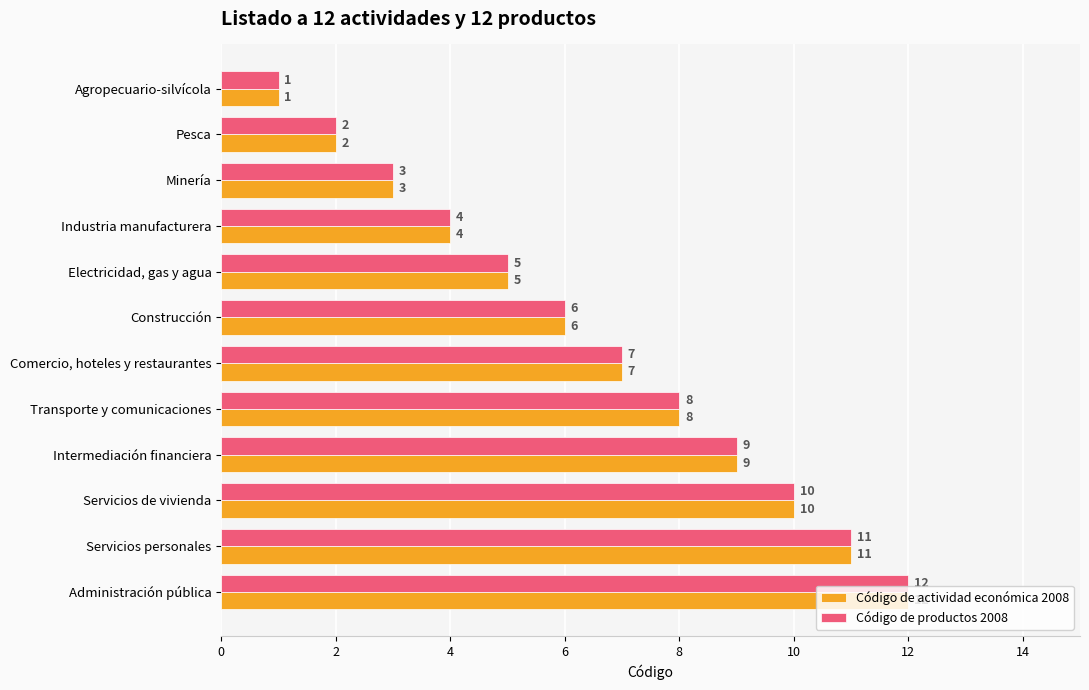

Where is Código de productos 2008 nearest to the value 6?

Construcción